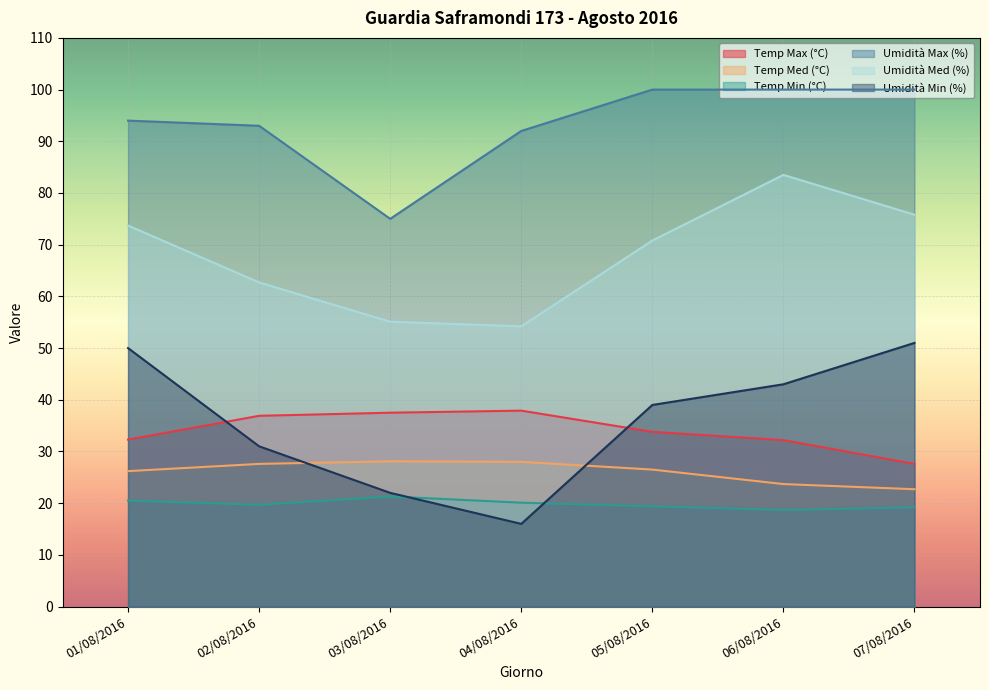

What is the maximum value shown in the chart?

100.0